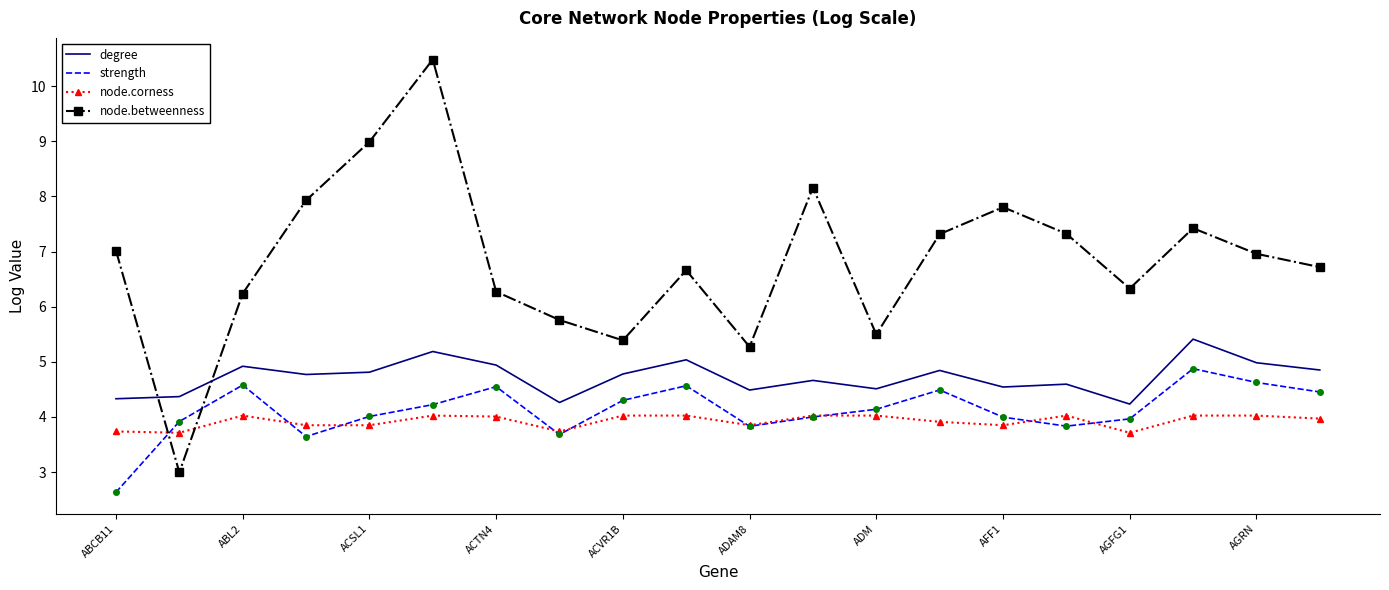

Which series has the largest total across all categories?

node.betweenness